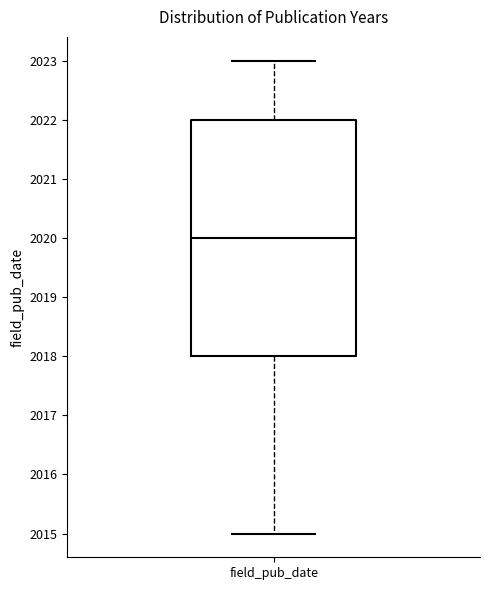

Read this box plot against the y-axis: the position of the median line, the range covered by the box, and the ends of both whiskers. The values are not printed on the chart, so give them approximately, as read against the axis.

median 2020, box 2018 to 2022, whiskers 2015 to 2023